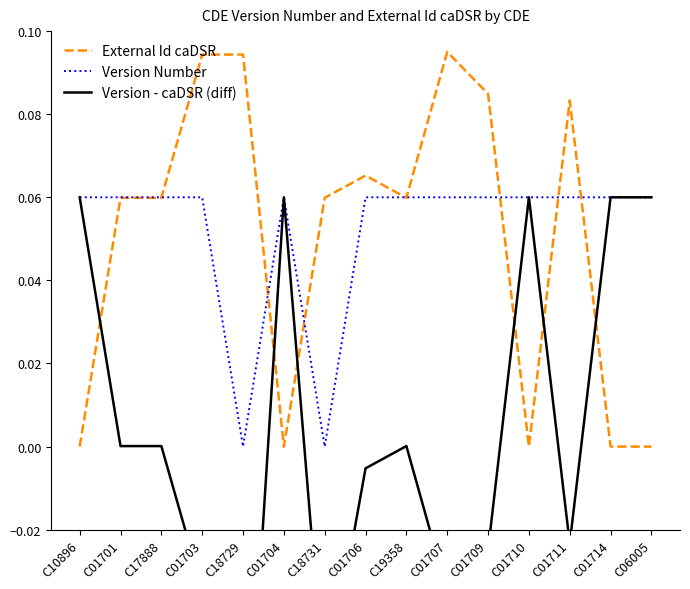

What position from the right is C01714?

2